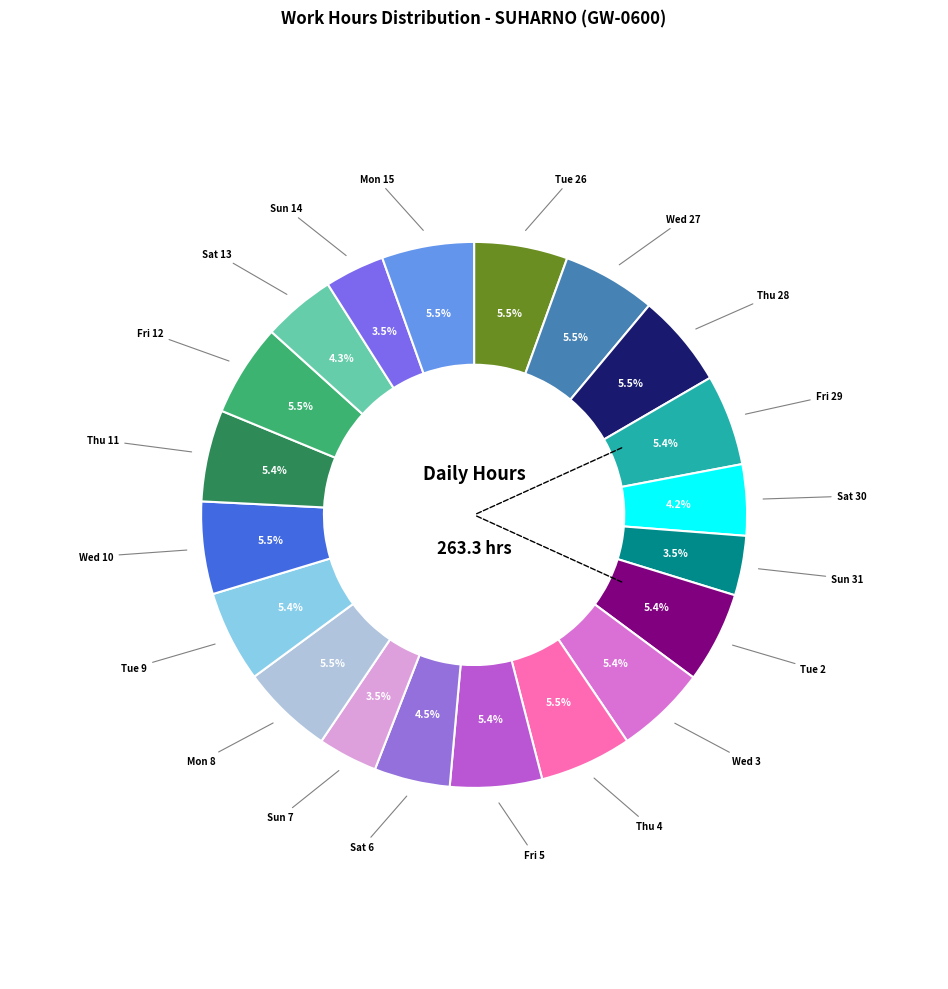

How many segments does this pie chart have?

20